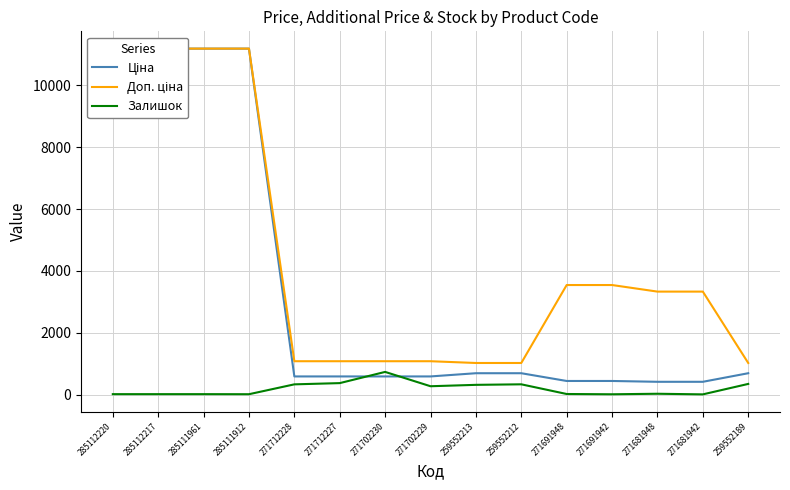

How many interior local peaks does the Залишок series have?

3